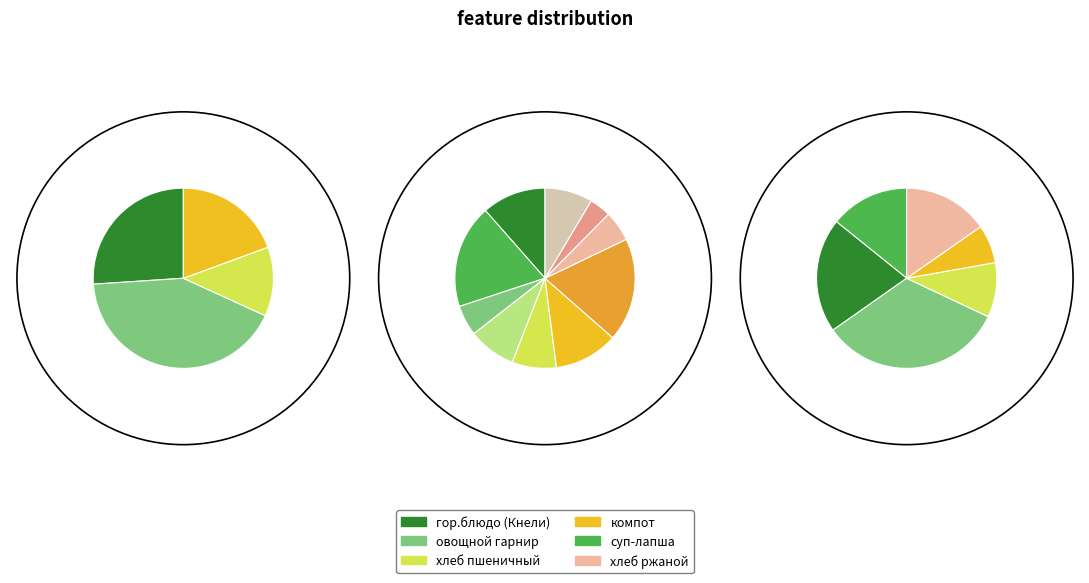

The Обед (хлеб ржаной) slice represents 4% of the pie. True or false?

True